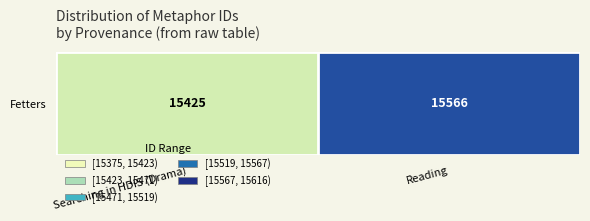

True or false: the data shows 15566 at Reading.

True